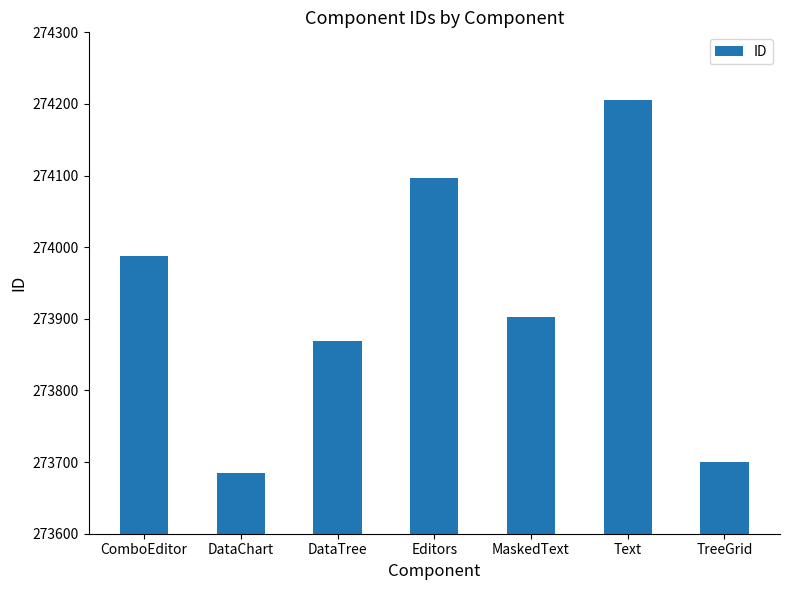

How many series are shown in this chart?

1